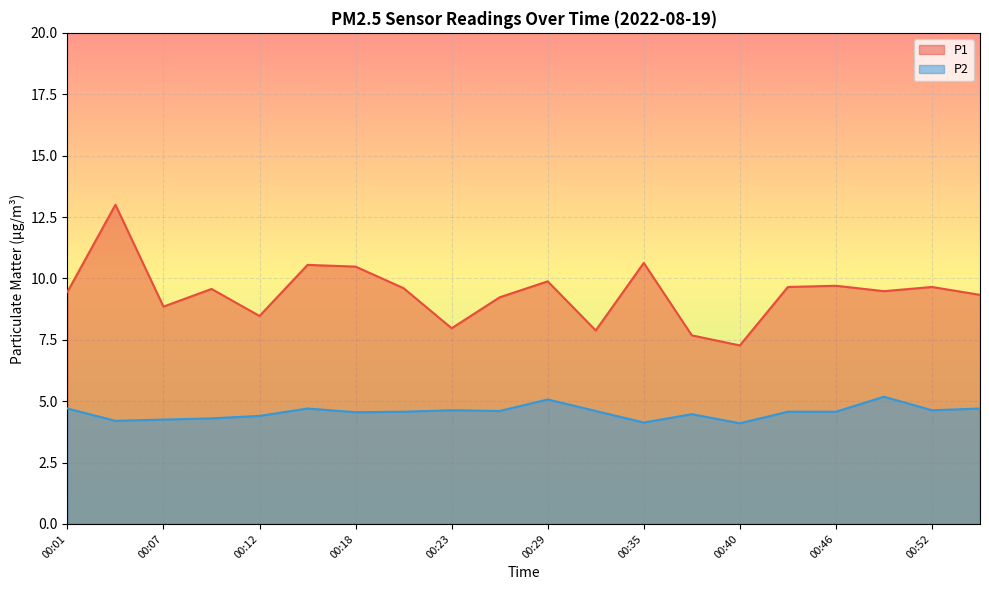

At which label does P1 reach its minimum?

00:40